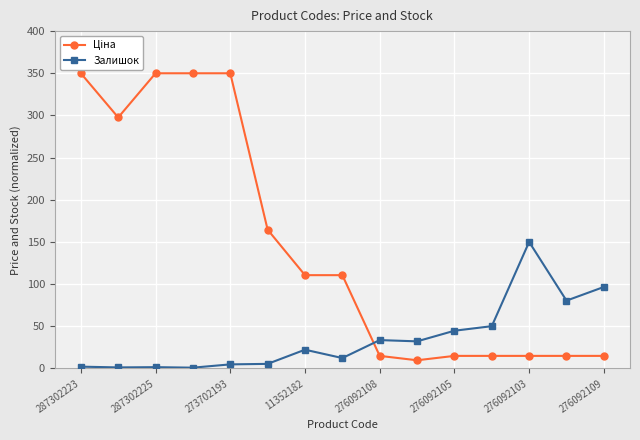

What is the maximum value shown in the chart?

350.0